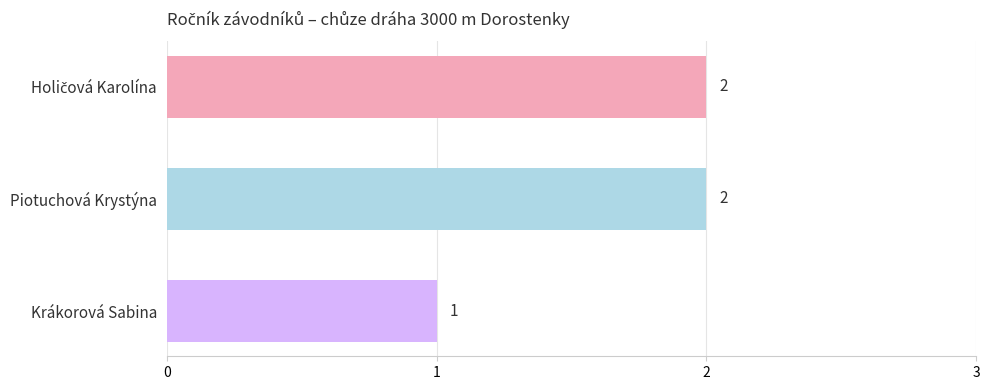

What is the sum of all values?

5